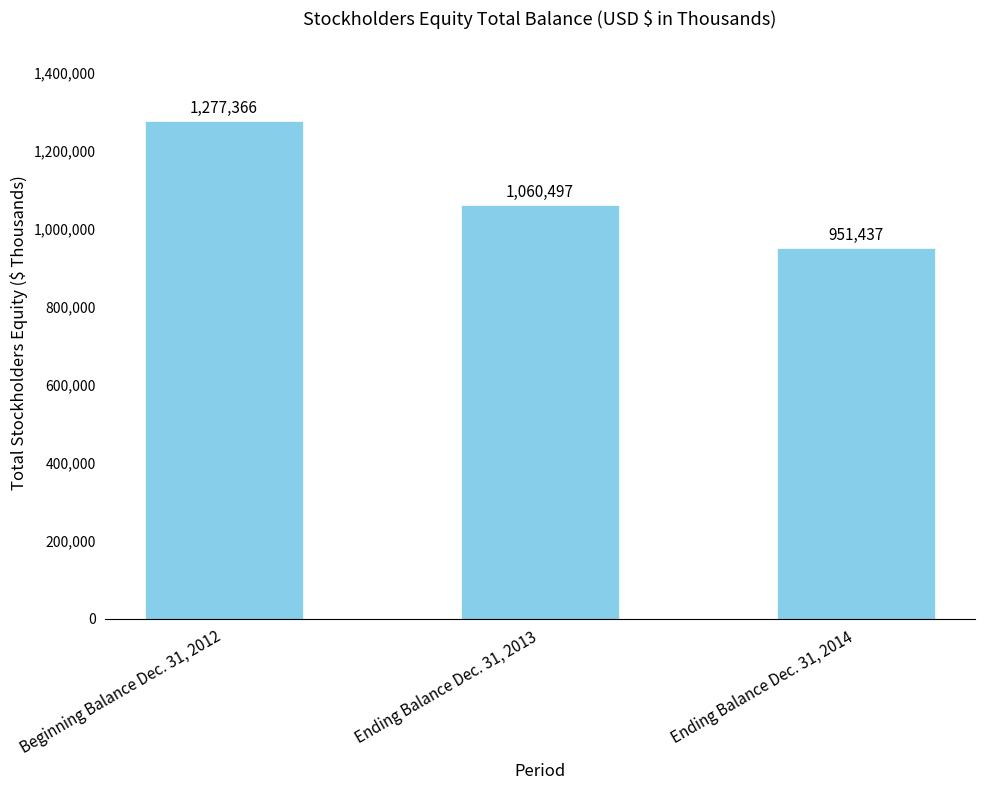

Reading left to right, transcribe all the data shown in this chart.

Beginning Balance Dec. 31, 2012=1277366	Ending Balance Dec. 31, 2013=1060497	Ending Balance Dec. 31, 2014=951437